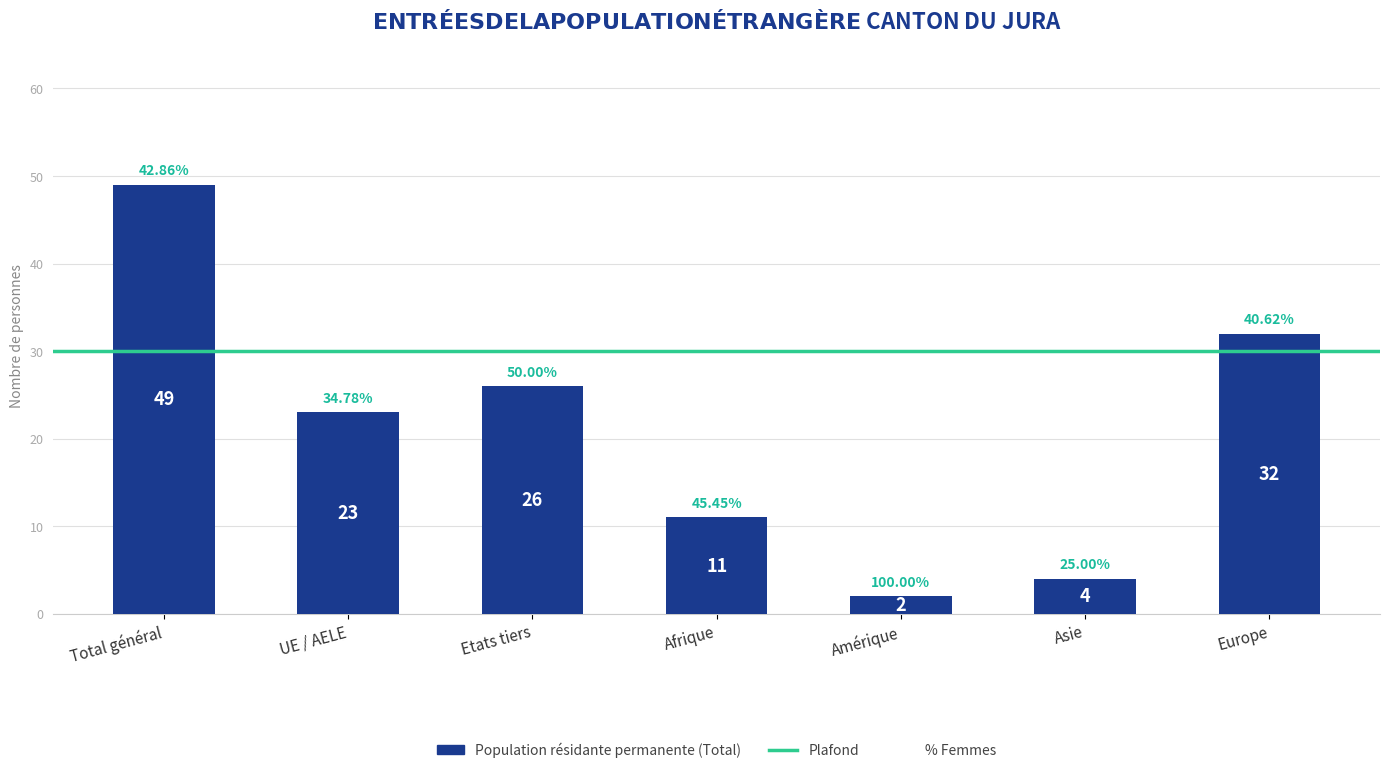

What position from the left is Etats tiers?

3